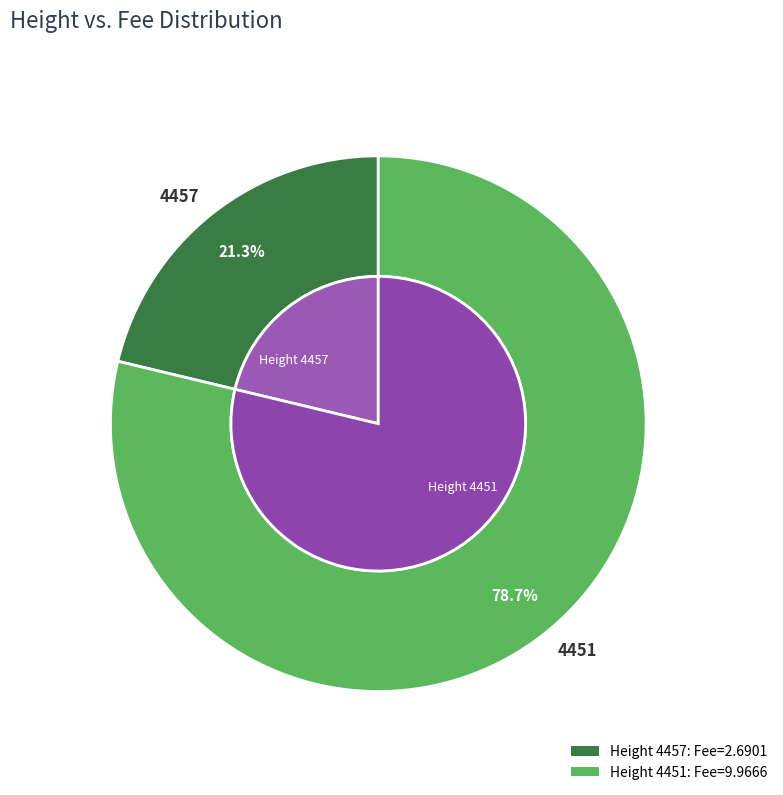

What percentage is NOT represented by 4457?

78.7%